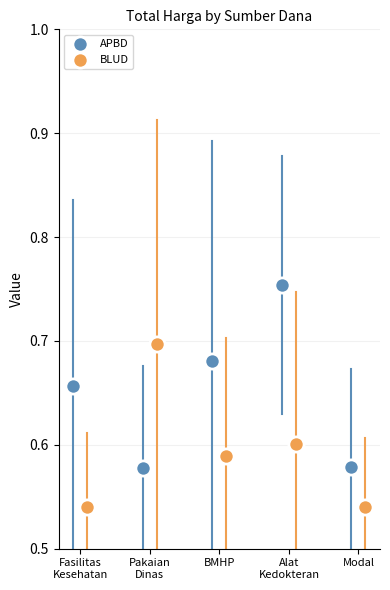

Which series has the largest Y range (max minus min)?

APBD